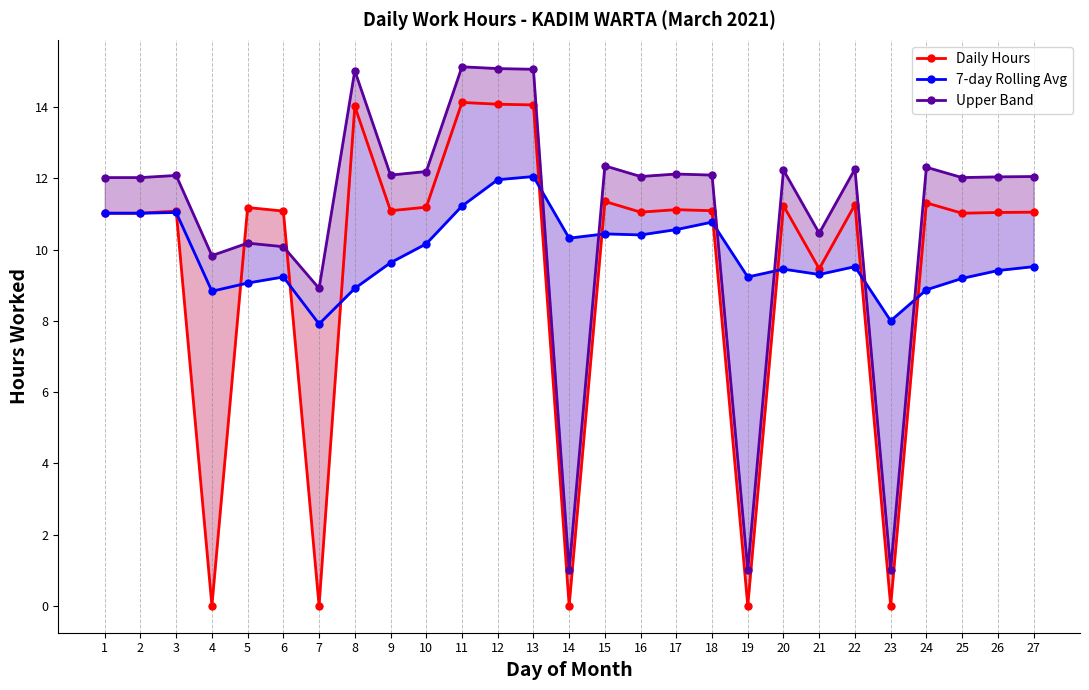

What is the greatest value displayed?

15.1